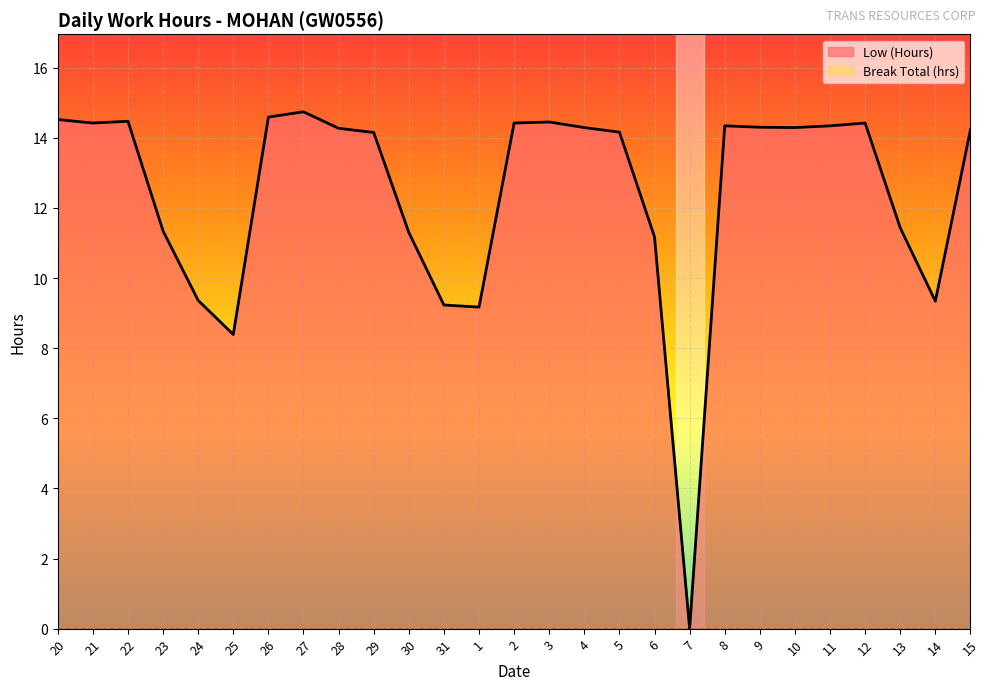

Reading left to right, extract all data points from this chart.

14.5	14.4	14.5	11.3	9.4	8.4	14.6	14.7	14.3	14.2	11.3	9.2	9.2	14.4	14.4	14.3	14.2	11.2	0.0	14.3	14.3	14.3	14.3	14.4	11.4	9.3	14.2